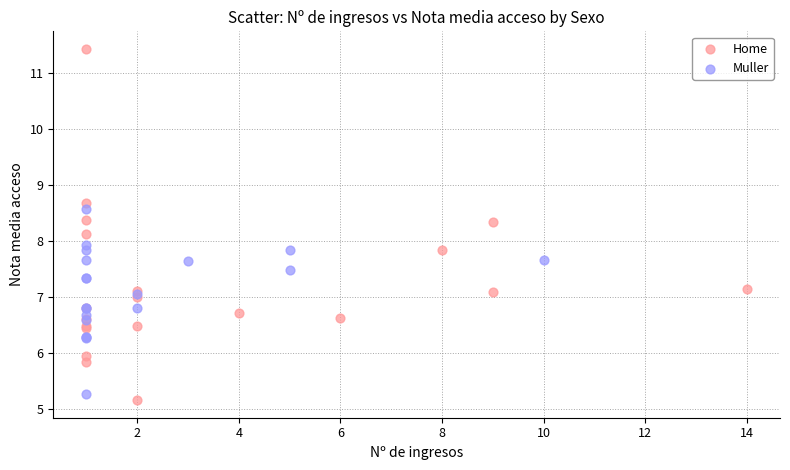

Which series contains the highest Y value?

Home